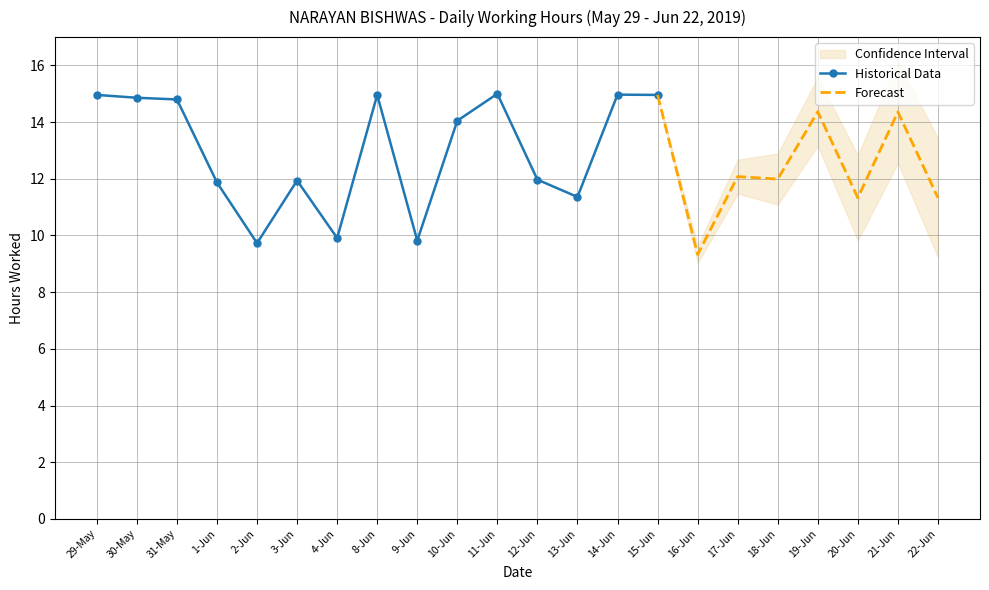

Reading left to right, list all the values displayed in this chart.

29-May=15.0	30-May=14.9	31-May=14.8	1-Jun=11.9	2-Jun=9.7	3-Jun=11.9	4-Jun=9.9	8-Jun=15.0	9-Jun=9.8	10-Jun=14.1	11-Jun=15.0	12-Jun=12.0	13-Jun=11.4	14-Jun=15.0	15-Jun=15.0	16-Jun=9.3	17-Jun=12.1	18-Jun=12.0	19-Jun=14.4	20-Jun=11.3	21-Jun=14.4	22-Jun=11.3